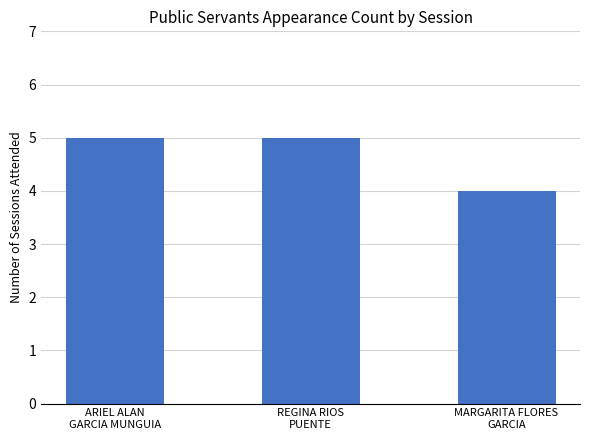

What is the label of the 1st bar from the left?

ARIEL ALAN
GARCIA MUNGUIA